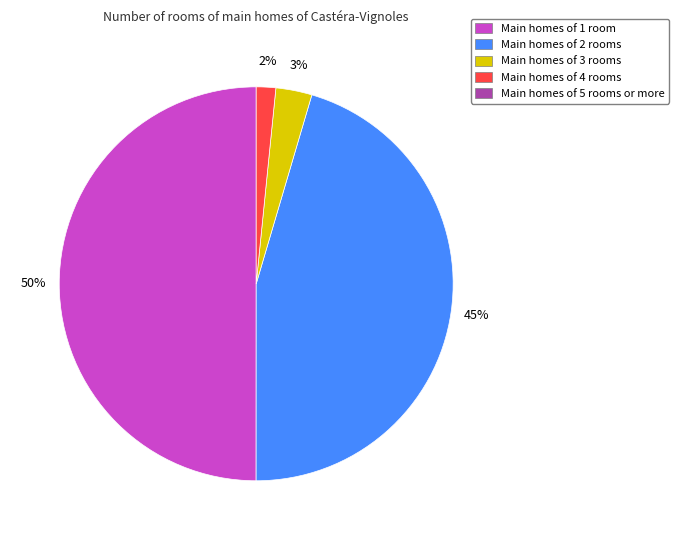

To the nearest percent, what is the difference between the largest and smallest slice percentages?

48%